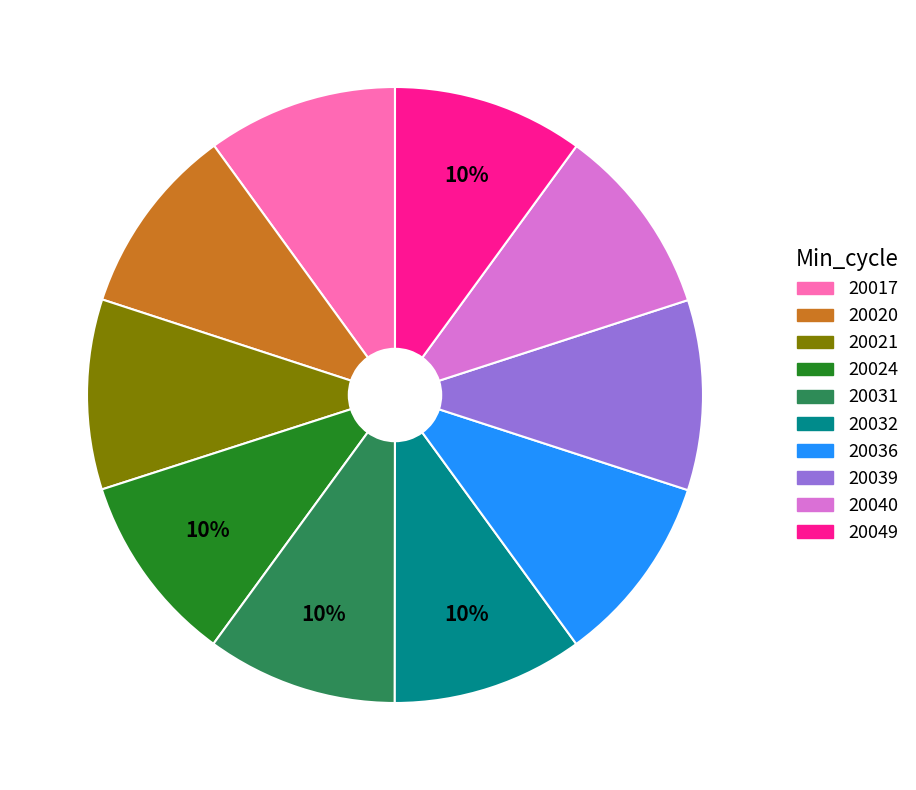

To the nearest percent, what is the average slice percentage?

10%